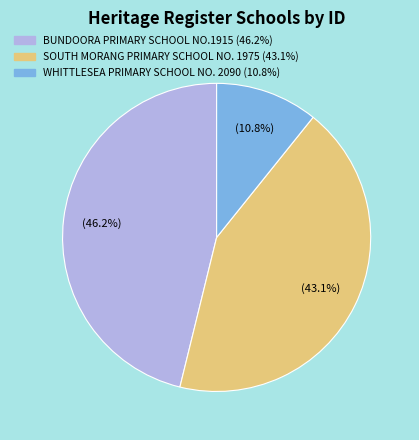

What is the largest slice in the pie chart?

BUNDOORA PRIMARY SCHOOL NO.1915